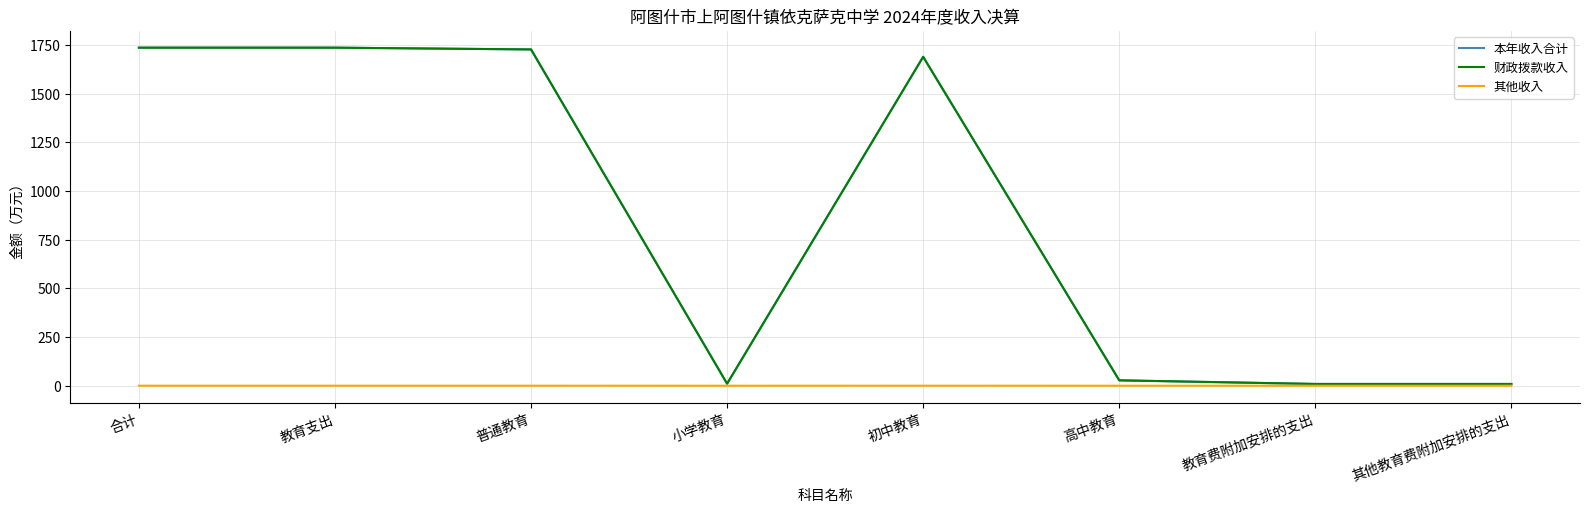

What is the maximum value shown in the chart?

1735.6